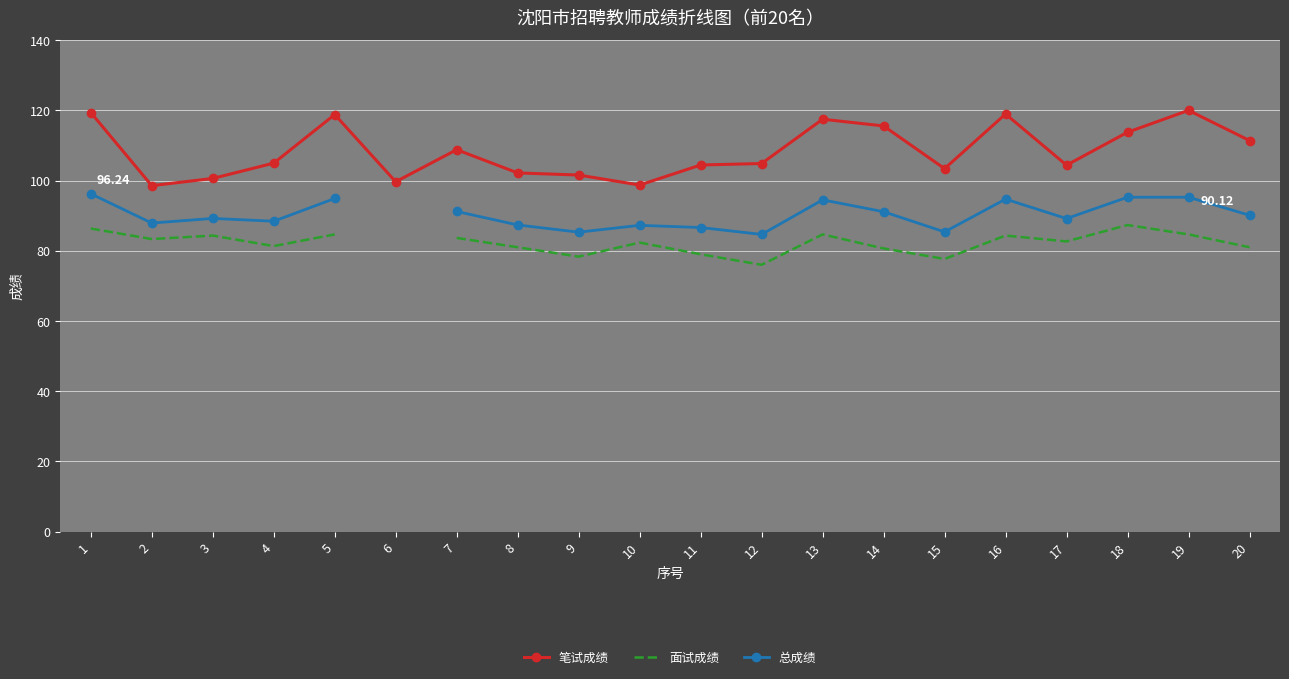

What is the sum of the 笔试成绩 values at 2 and 3?

199.1